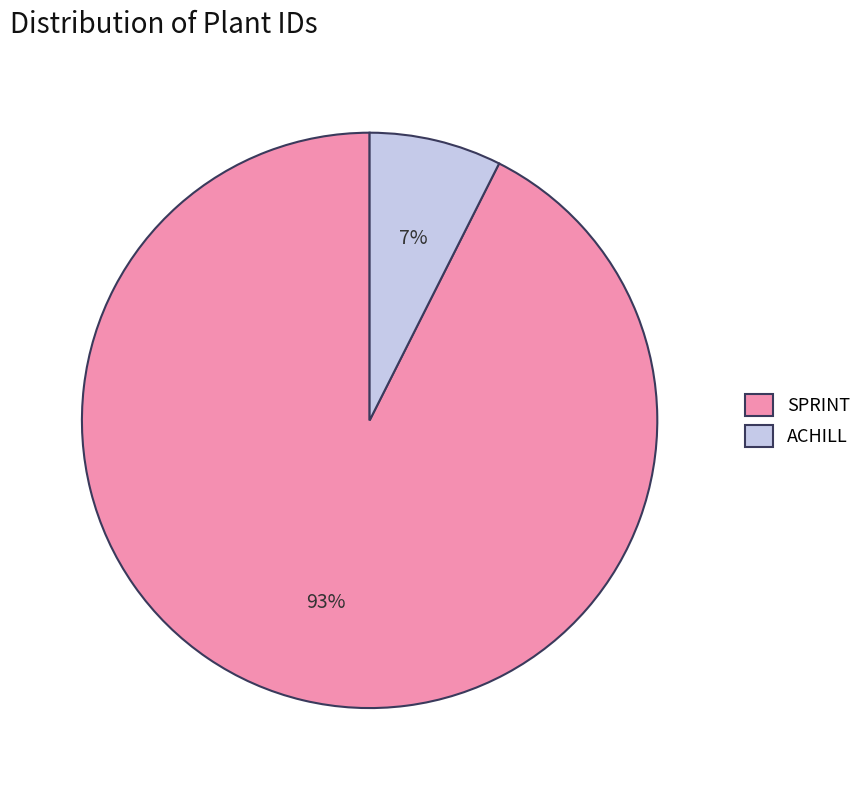

Combined, do ACHILL and SPRINT account for over 50%?

Yes